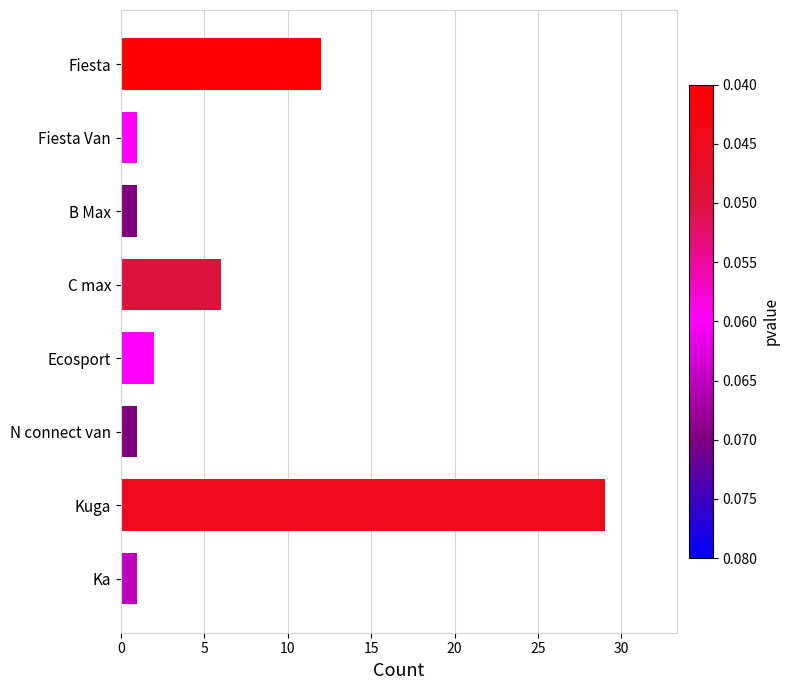

At which label is the value closest to 15?

Fiesta